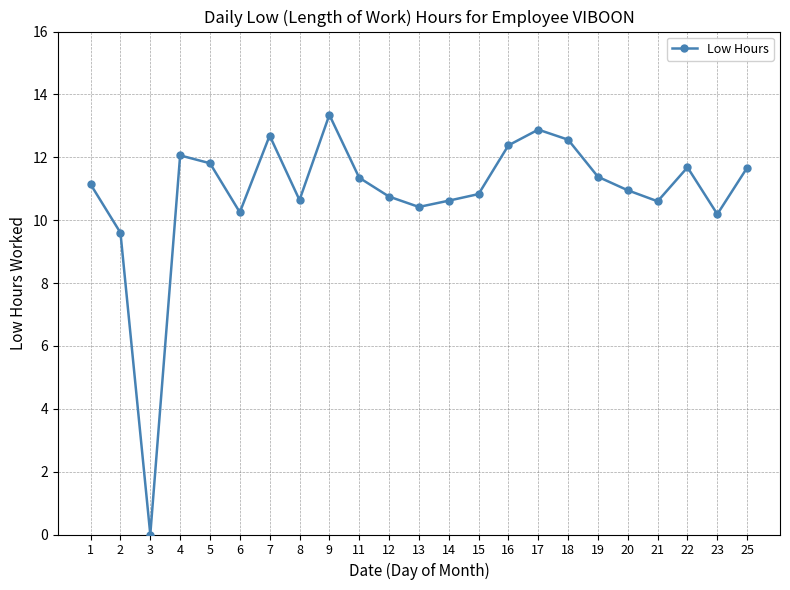

True or false: the data shows 12.6 at 18.

True